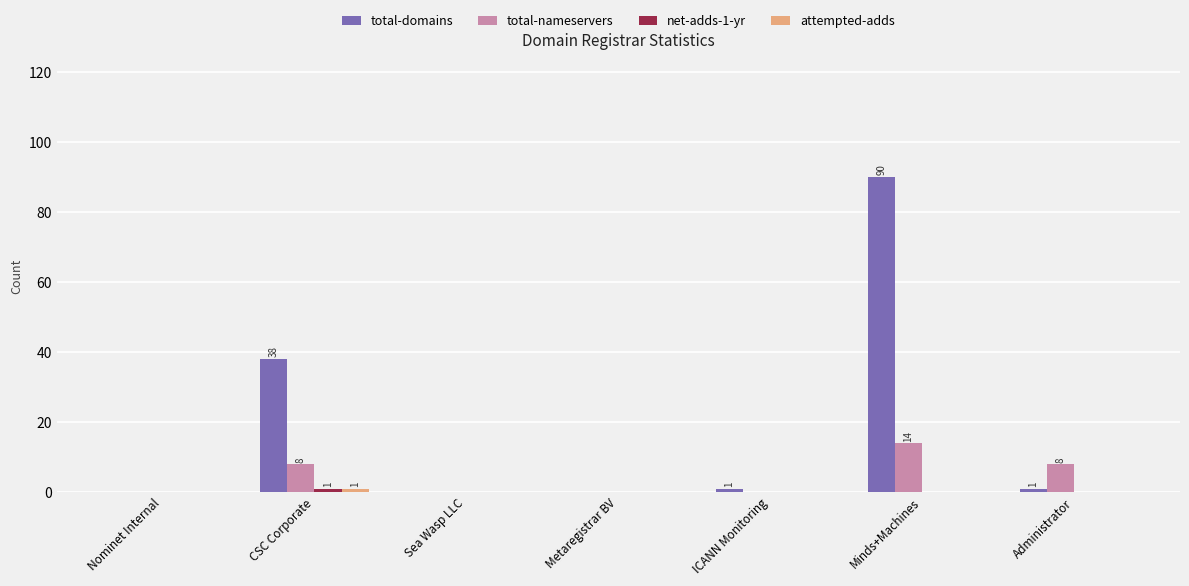

The value of total-nameservers at Sea Wasp LLC is 5. True or false?

False